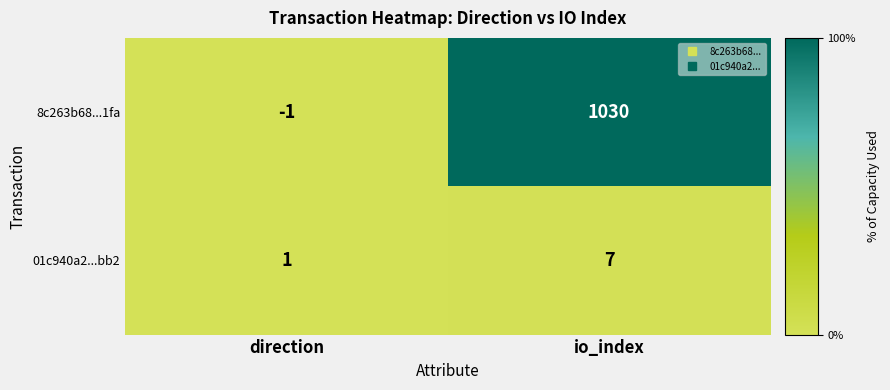

What is the difference between the highest and lowest values at direction?

2